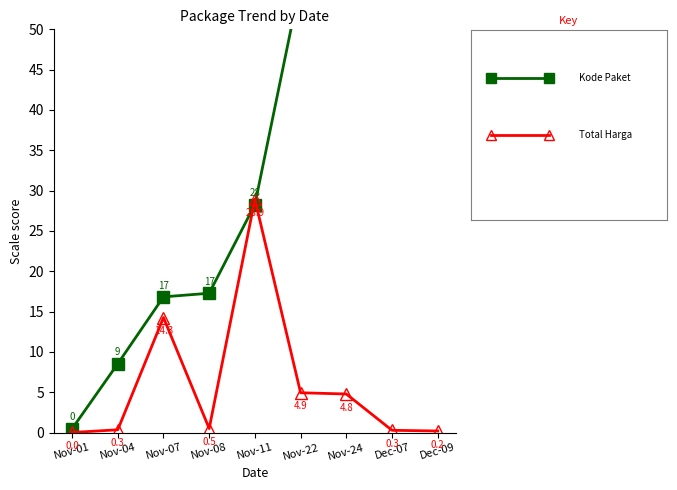

At how many categories does at least one series exceed 96?

2